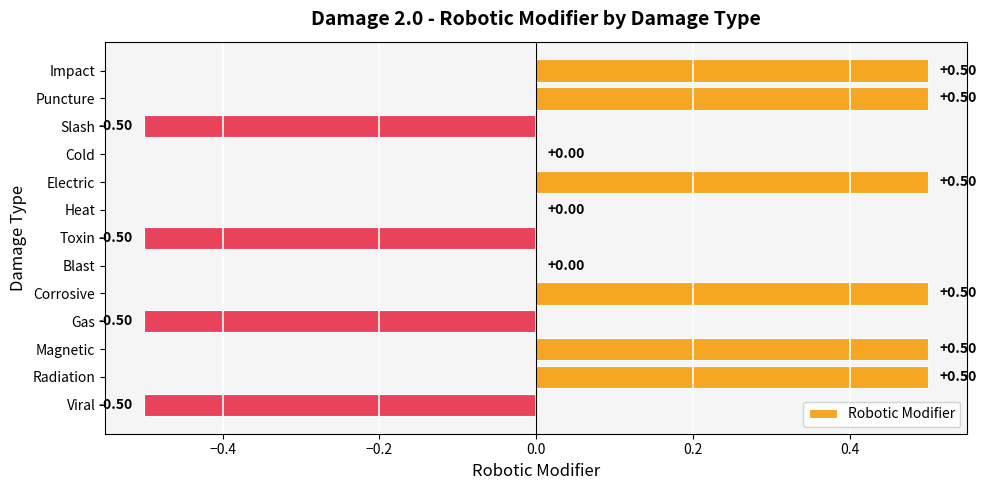

What is the change in value from Impact to Cold?

-0.5